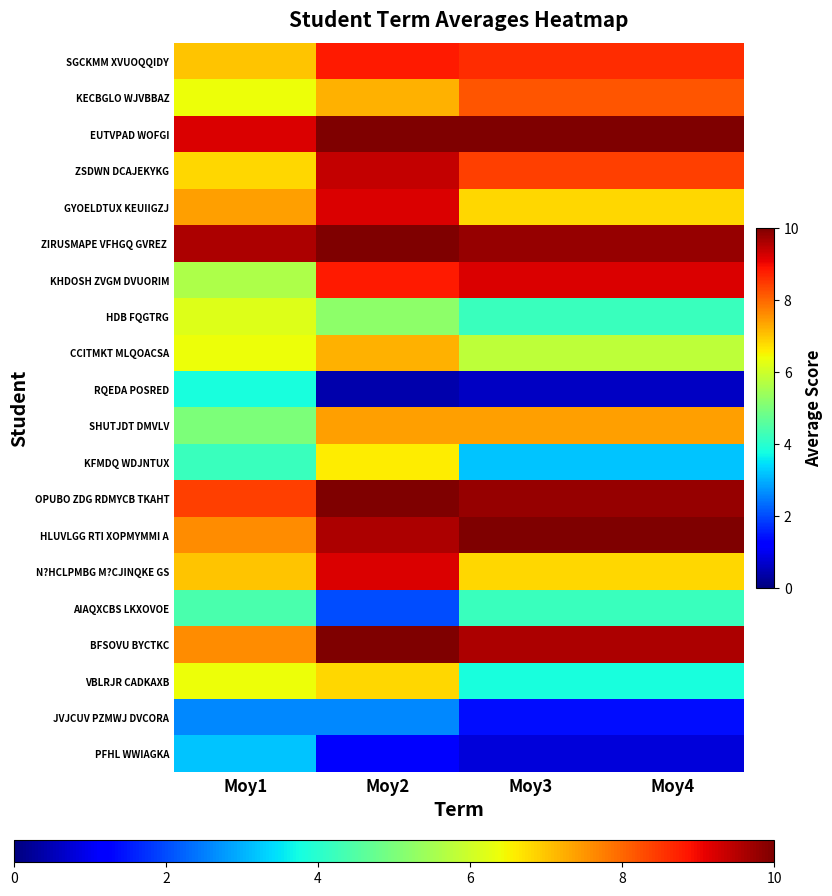

At how many categories does at least one series exceed 2?

4